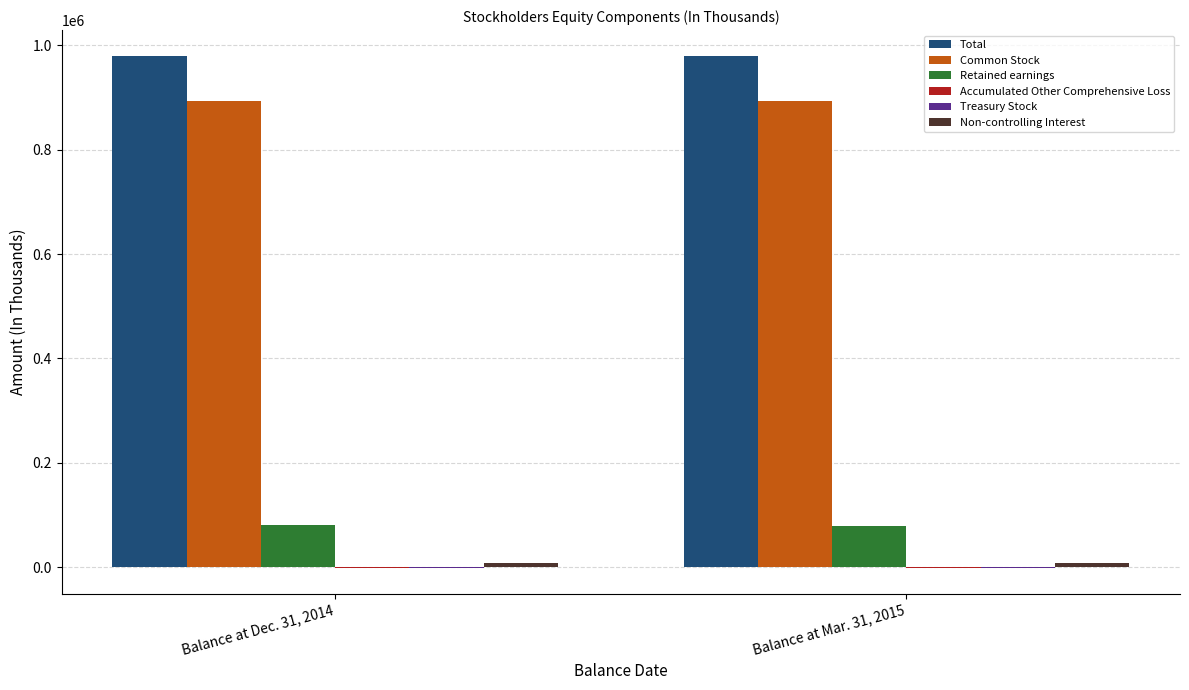

Which series has the largest total across all categories?

Total